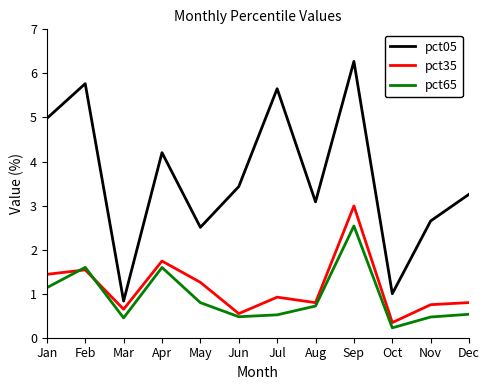

Is this an area chart (filled region under the line)?

No